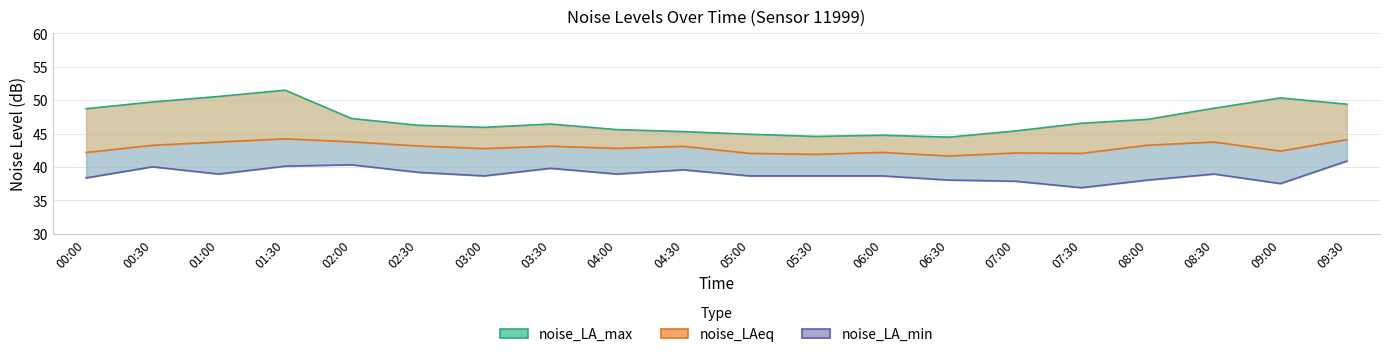

What are all the series names shown in the legend?

noise_LA_max, noise_LAeq, noise_LA_min